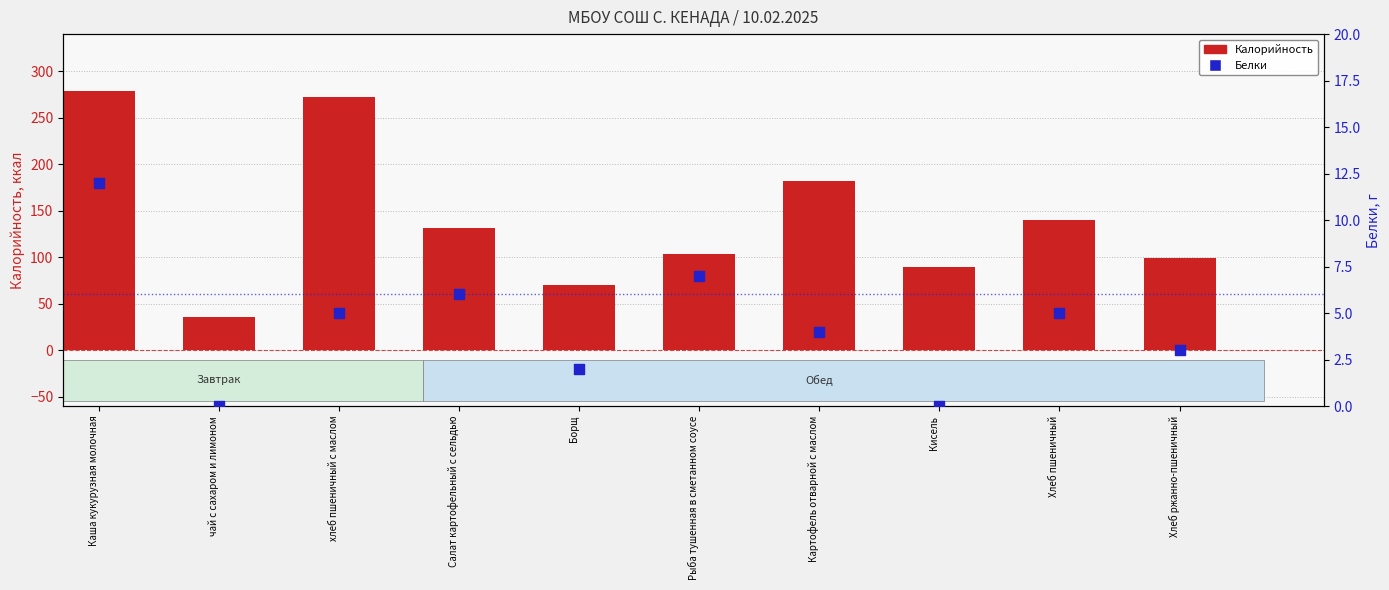

Which series has the largest total across all categories?

Калорийность